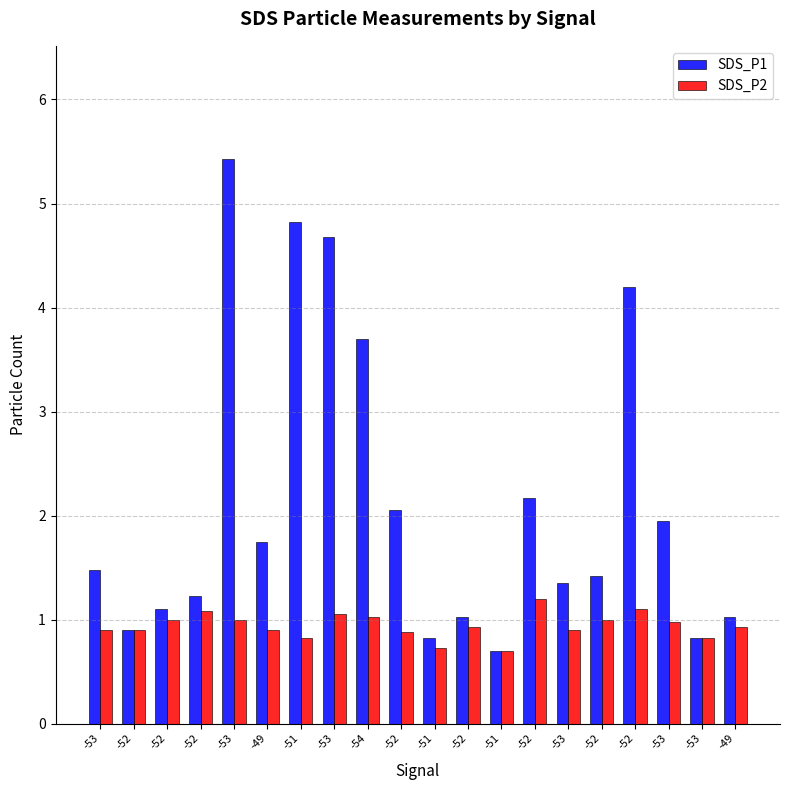

Is it true that SDS_P2 equals 1.0 at -54?

True